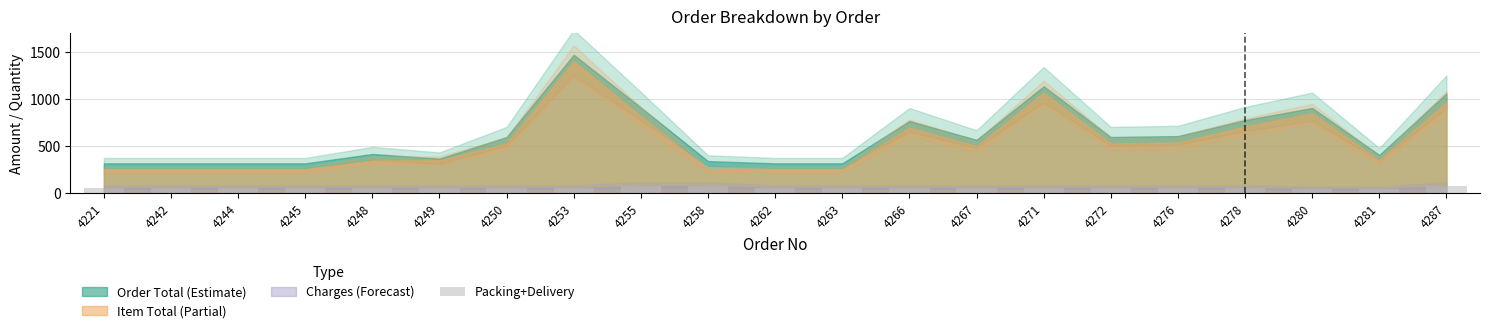

How many data points are less than 58?

2